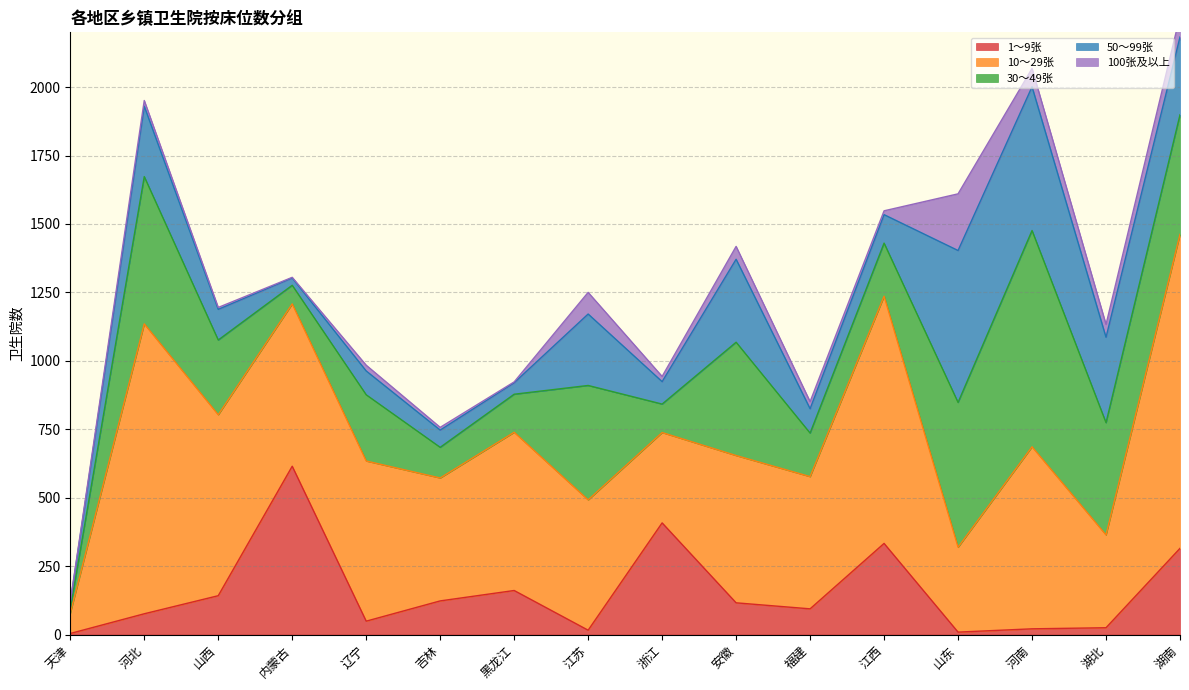

What is the difference between the second highest and minimum values in the 50〜99张 series?

502